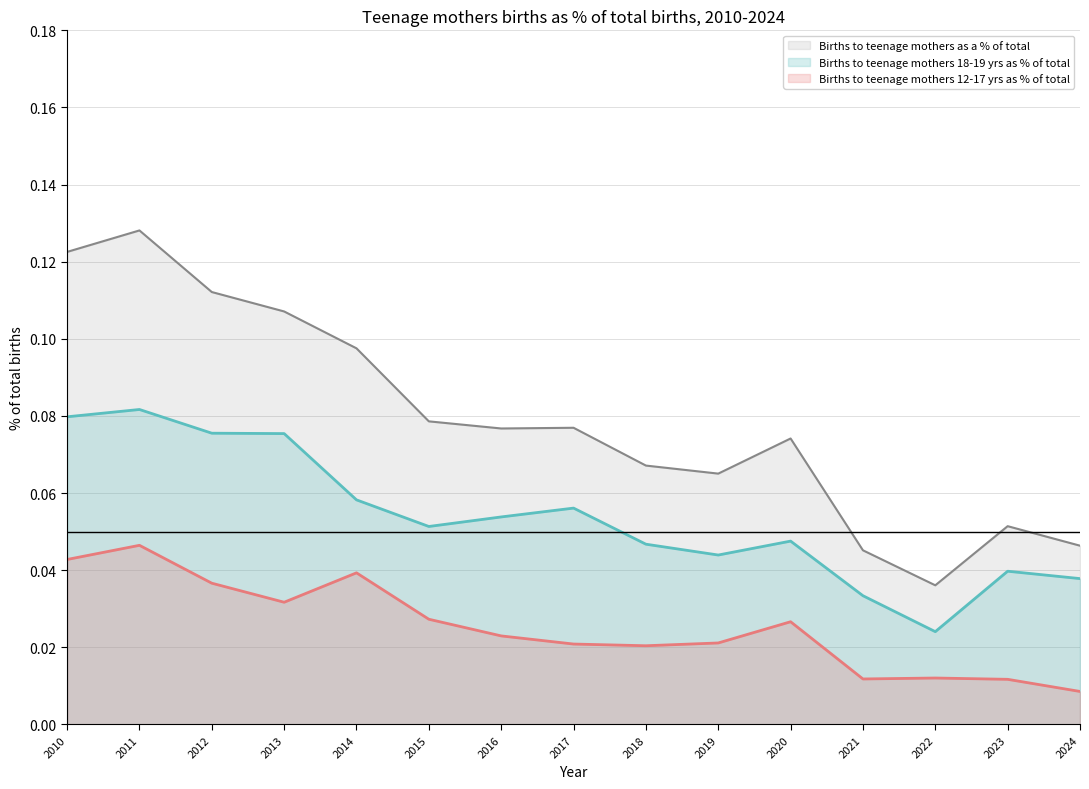

At how many categories does at least one series exceed 0?

15